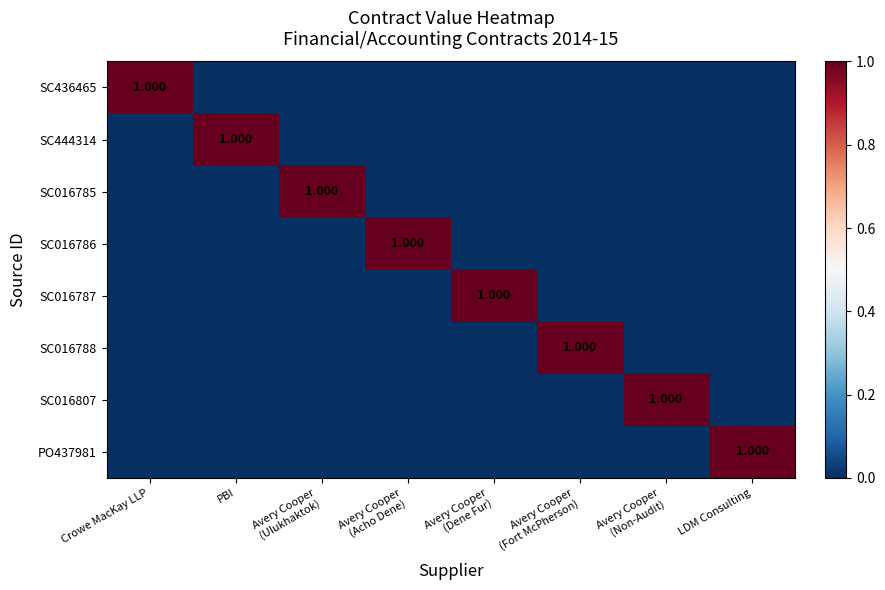

What is the spread (max minus min) of values at Avery Cooper
(Ulukhaktok)?

1